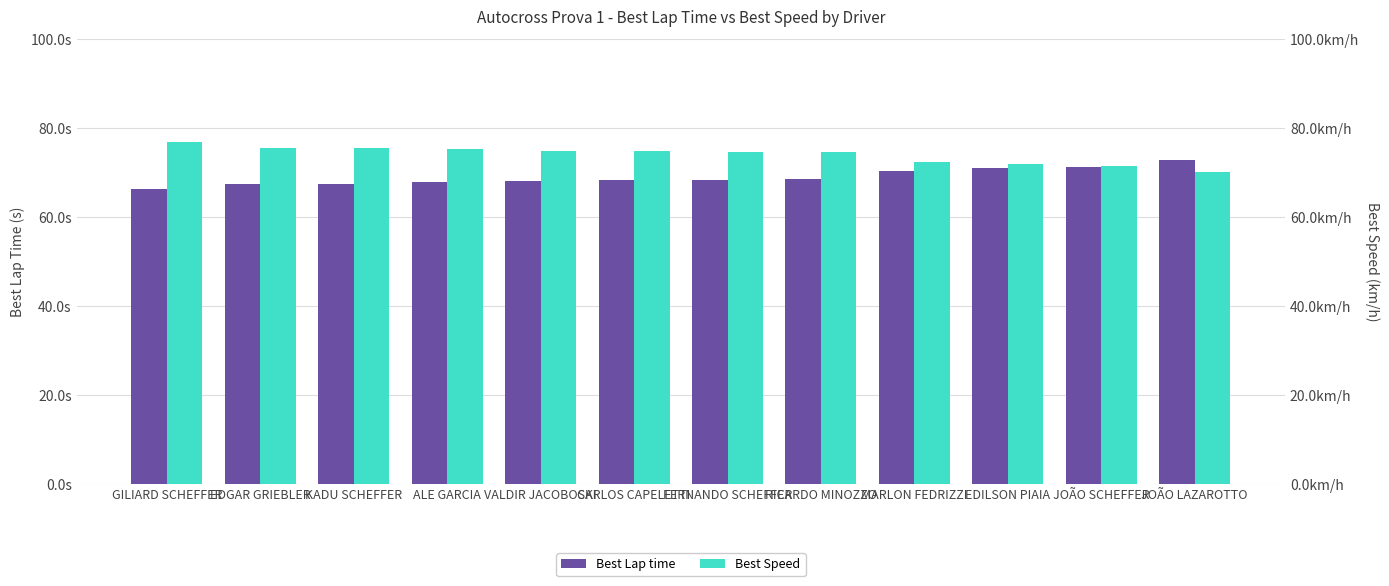

What is the total value across all series at GILIARD SCHEFFER?

143.4